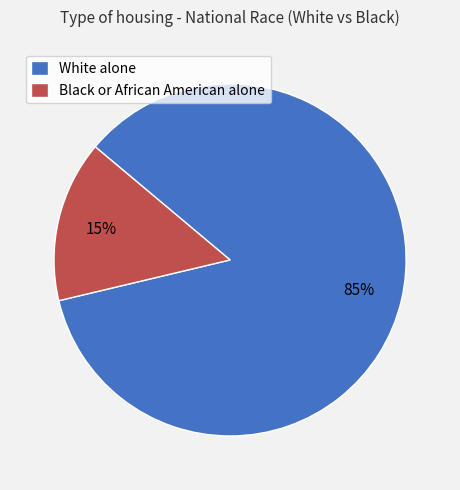

What percentage is the White alone slice, to the nearest percent?

85%